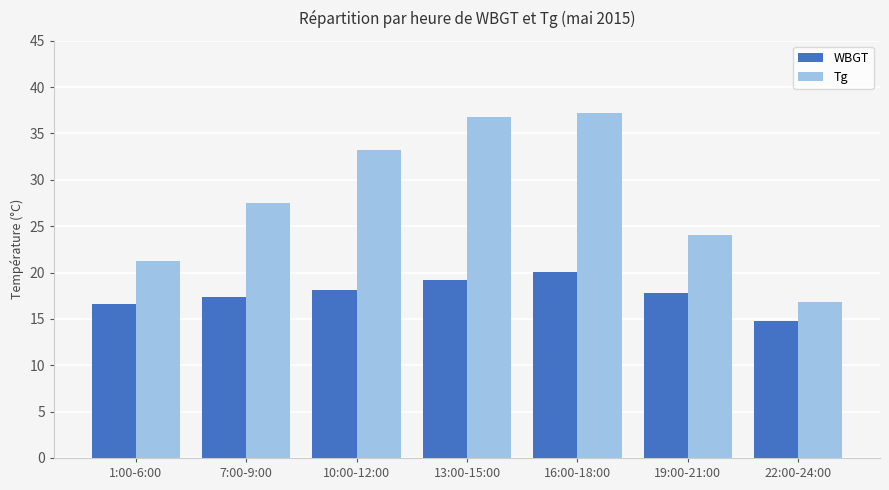

What is the difference between the maximum and minimum values in the Tg series?

20.4